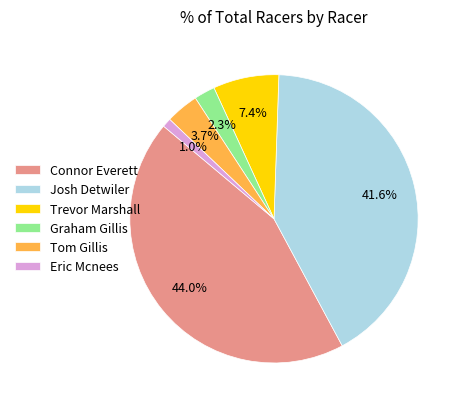

Which slice is the largest?

Connor Everett